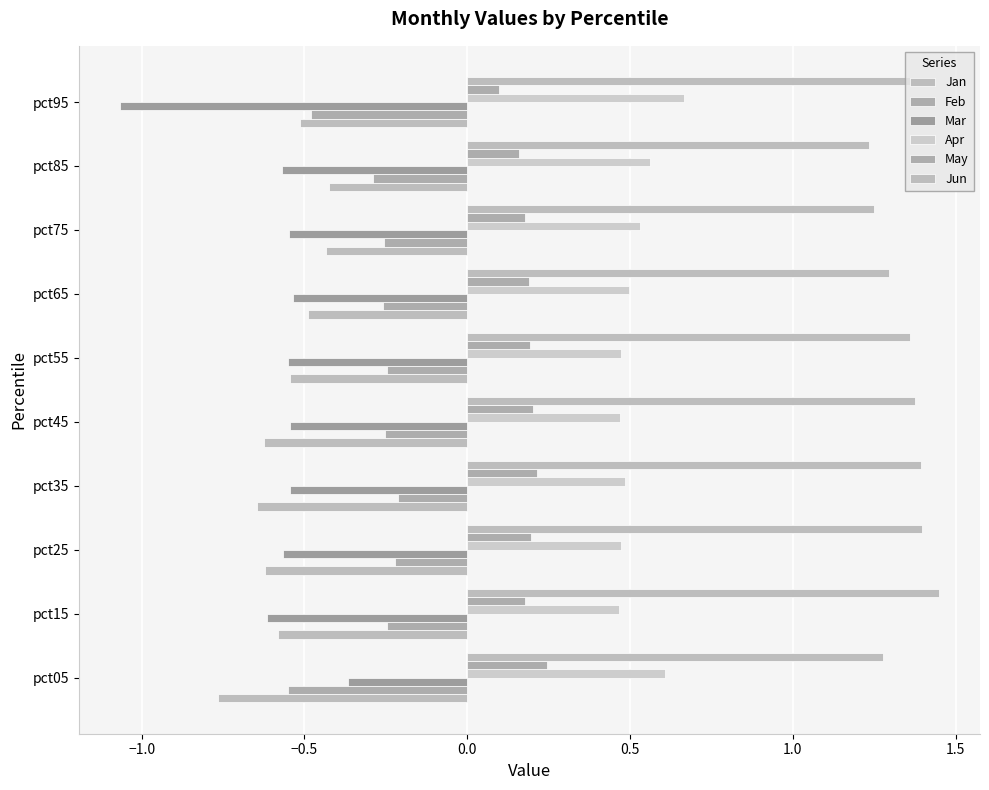

Which series has the largest total across all categories?

Jun